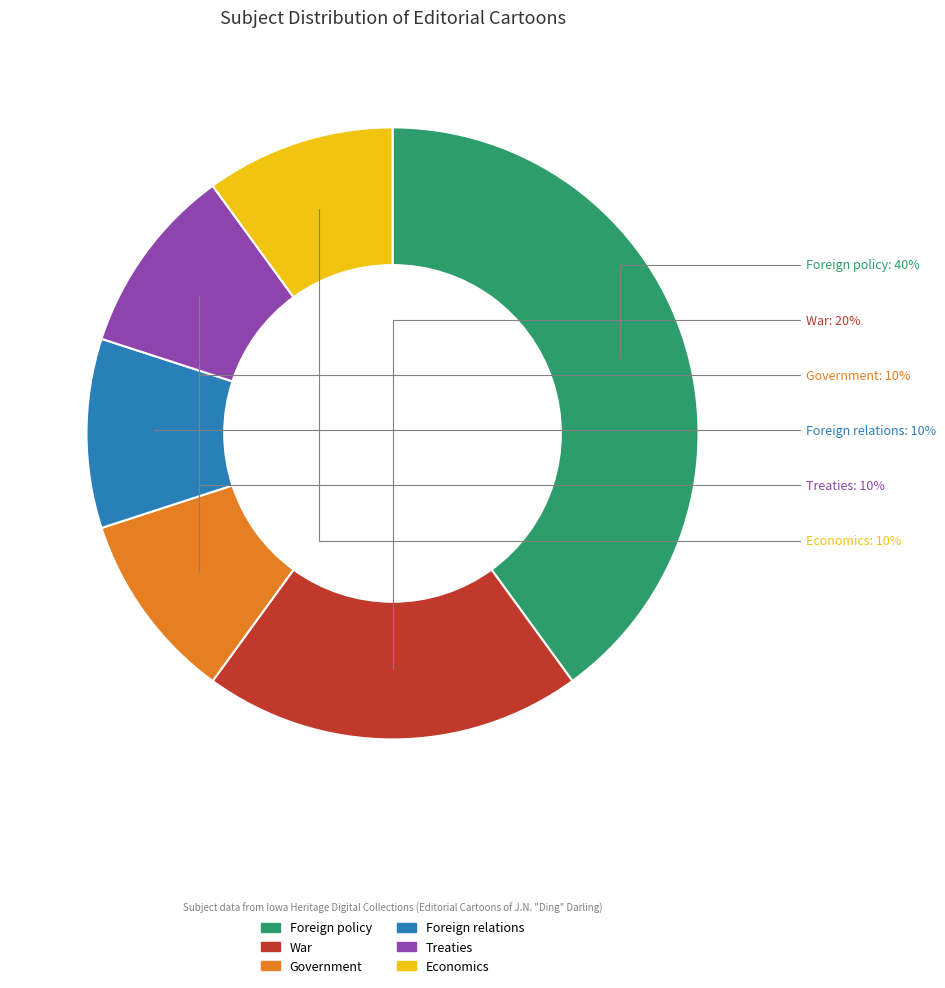

Is it true that War is 13% of the pie?

False